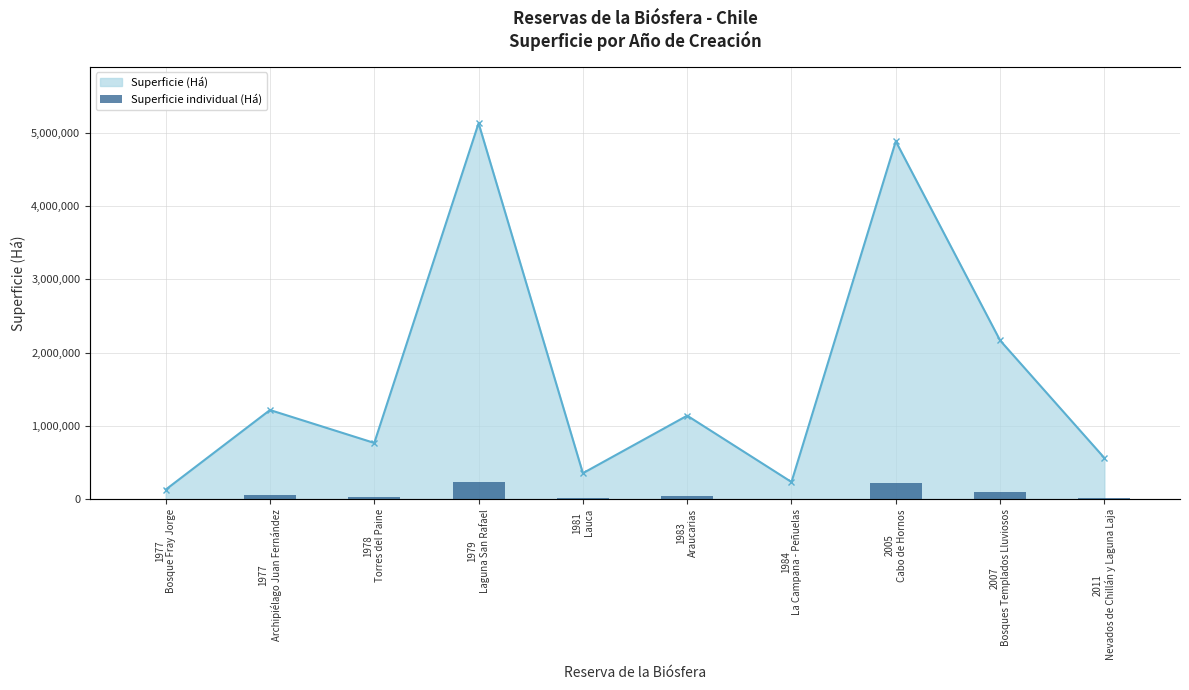

What is the greatest value displayed?

5130462